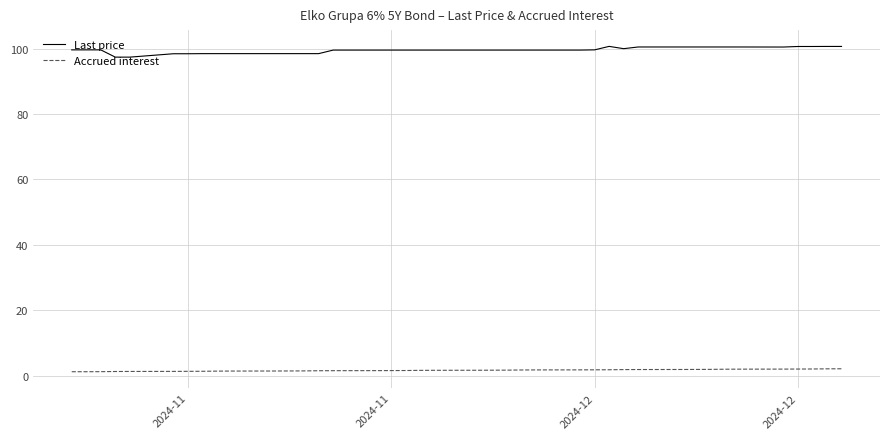

Rank the series by their average value, from lowest to highest.

Accrued interest, Last price